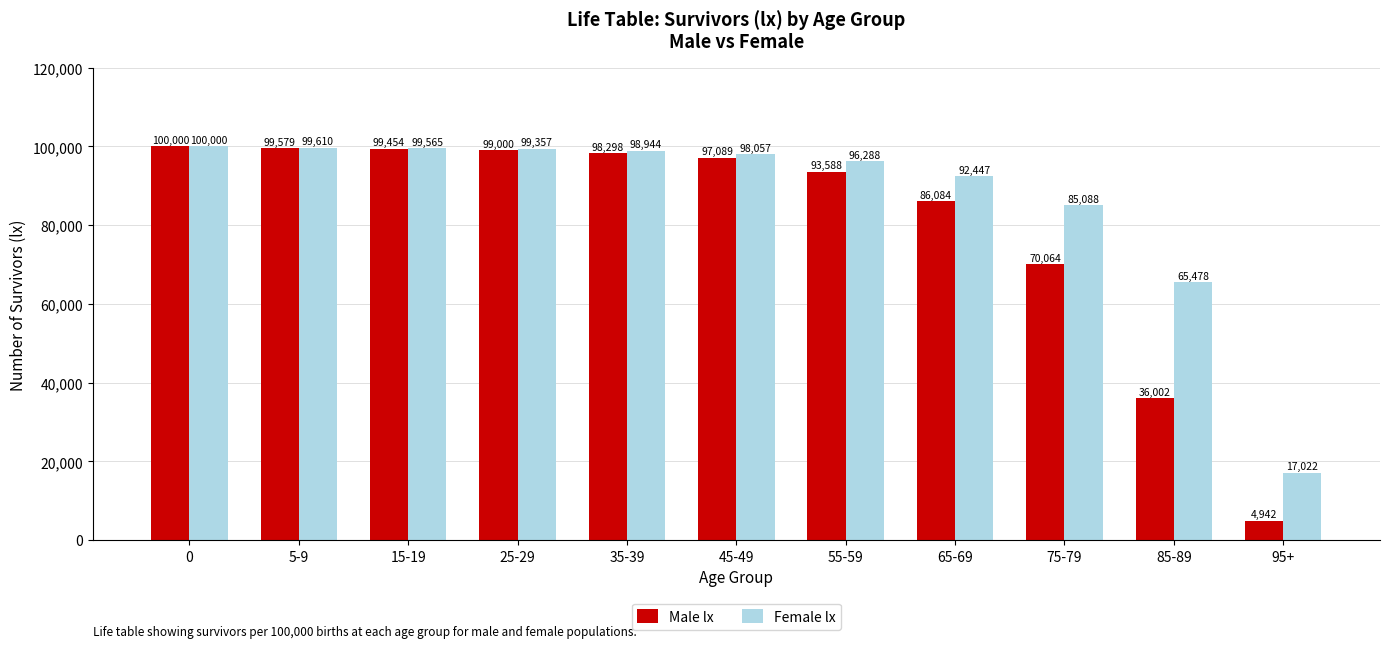

What is the greatest value displayed?

100000